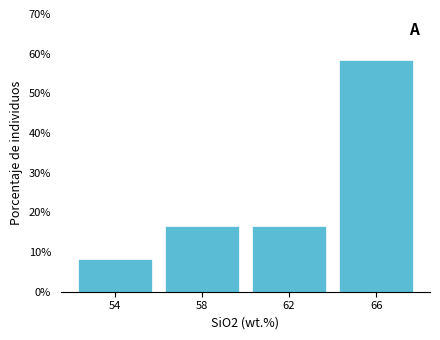

What is the height of the bar covering 56 to 60 on the x-axis? The values are not printed on the chart, so give them approximately, as read against the axis.

17